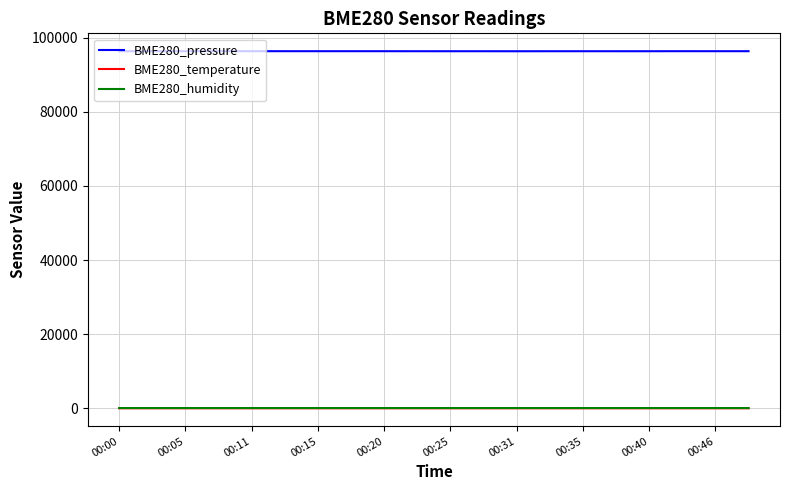

Count the number of categories in the chart.

20